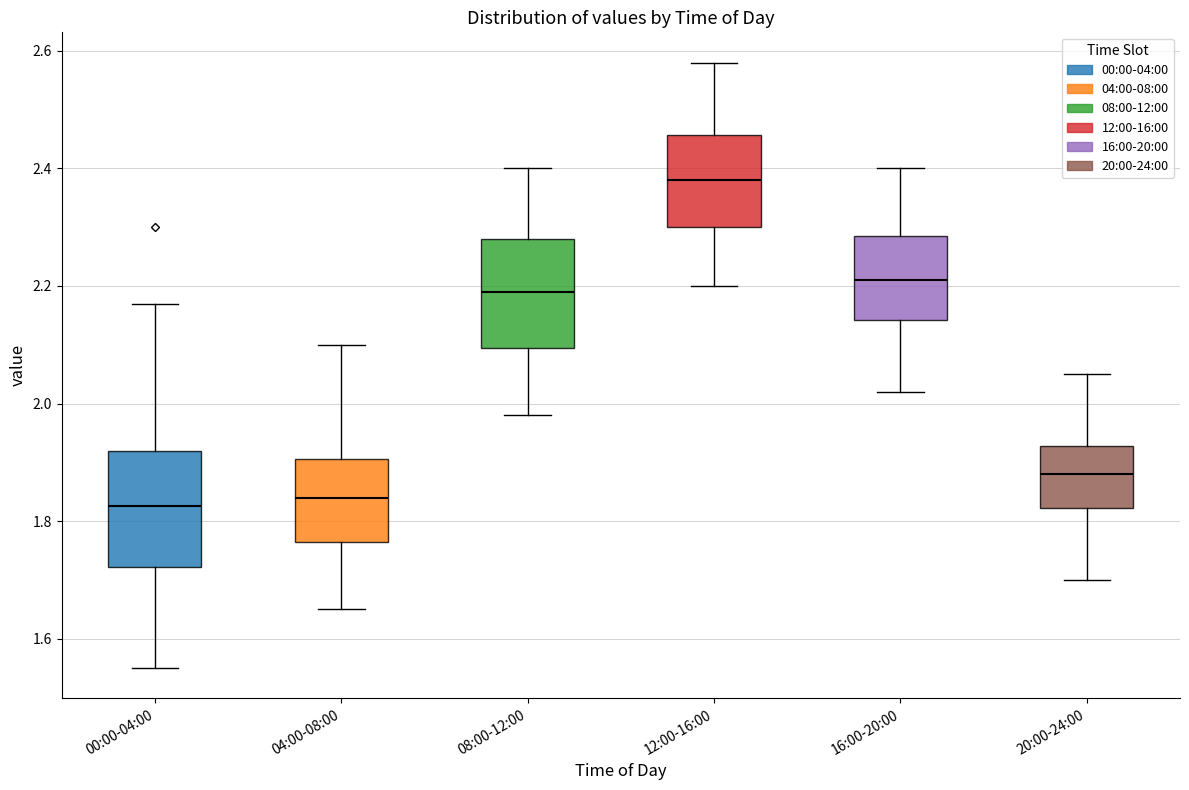

Where is the upper edge of the box for 12:00-16:00 on the y-axis? The values are not printed on the chart, so give them approximately, as read against the axis.

2.46